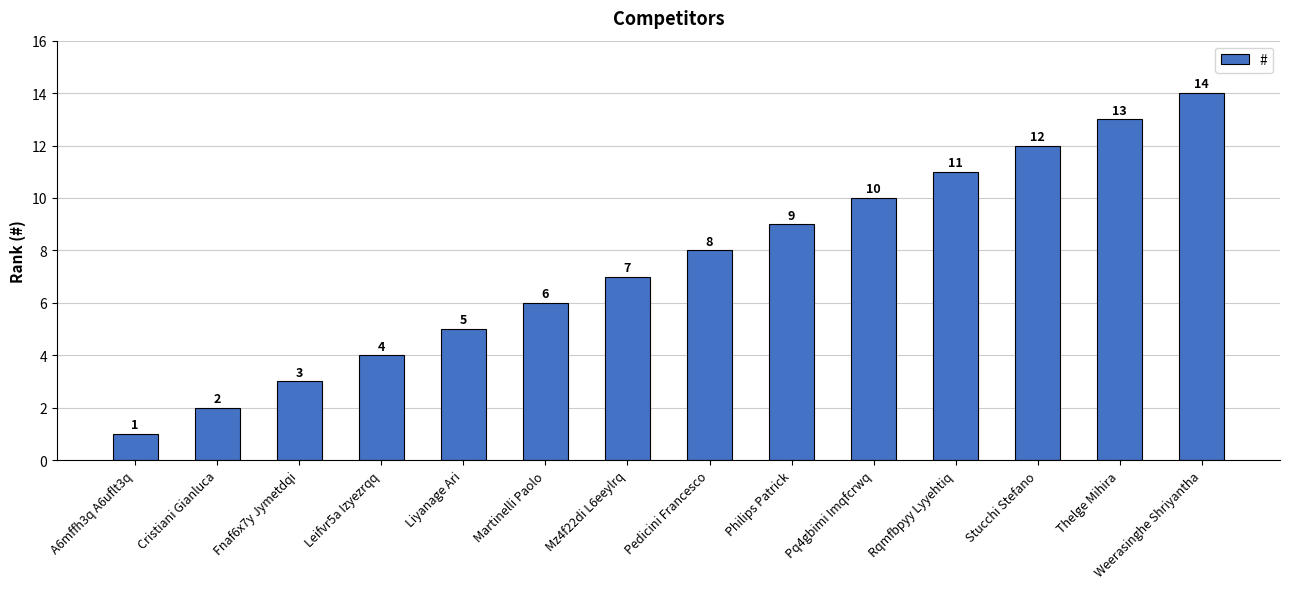

Reading left to right, transcribe all the data shown in this chart.

1	2	3	4	5	6	7	8	9	10	11	12	13	14